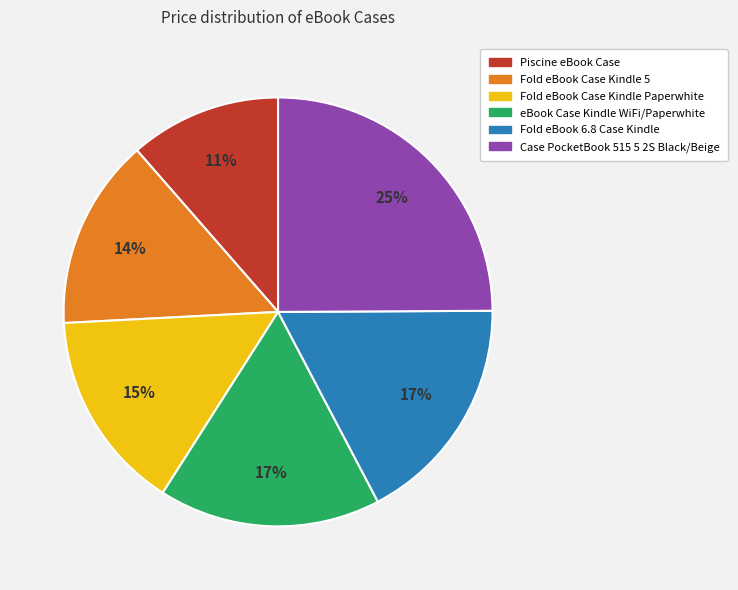

Does eBook Case Kindle WiFi/Paperwhite represent more than half of the total?

No